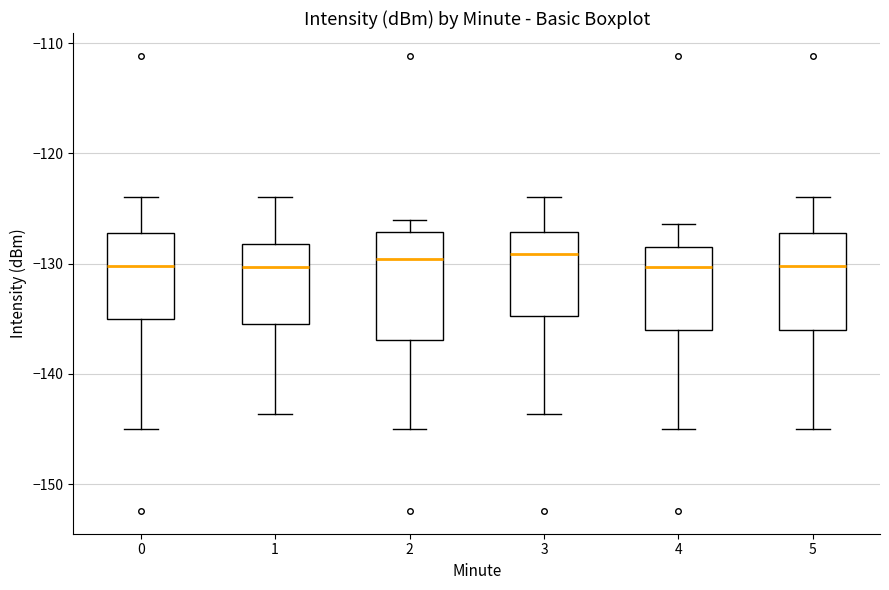

Where is the lower edge of the box at x = 5 on the y-axis? The values are not printed on the chart, so give them approximately, as read against the axis.

-136